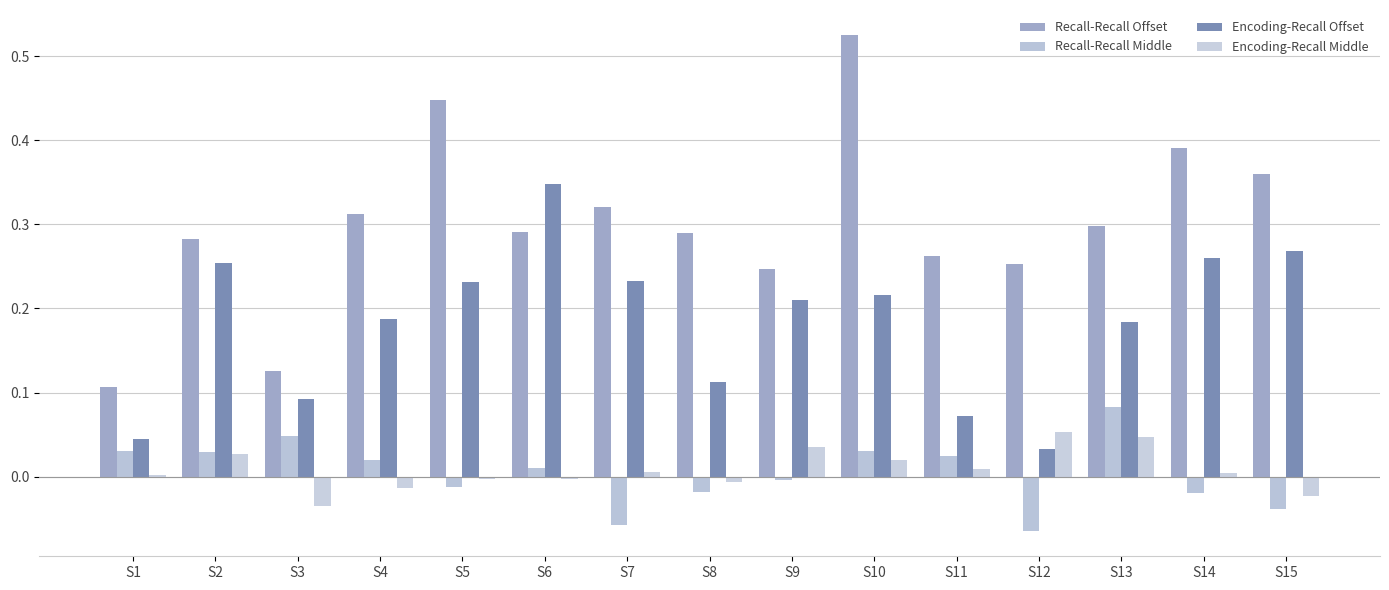

Where does the Recall-Recall Middle series first go above 0?

S1